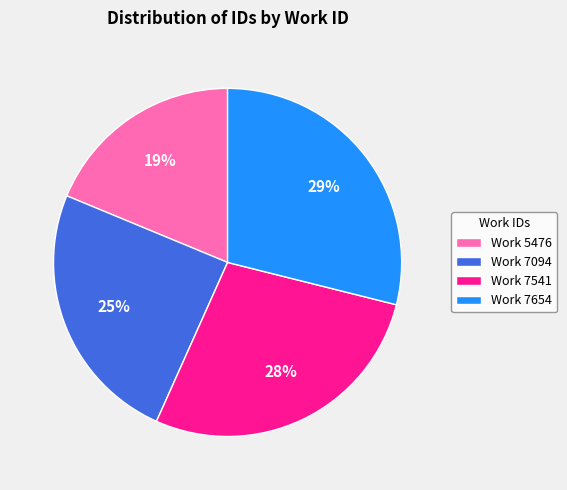

Which has a higher value, Work 5476 or Work 7094?

Work 7094